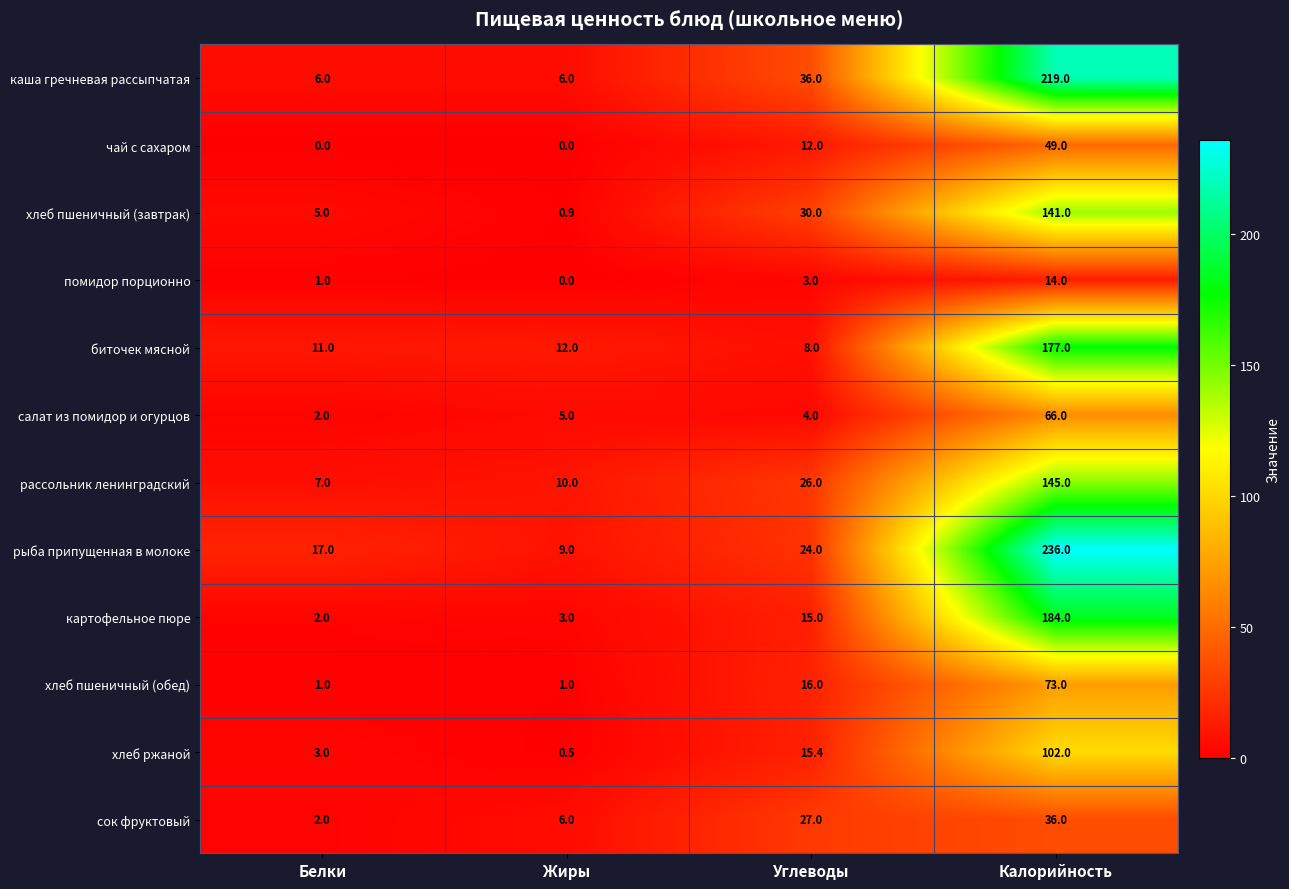

What is the difference between the картофельное пюре values at Углеводы and Жиры?

12.0